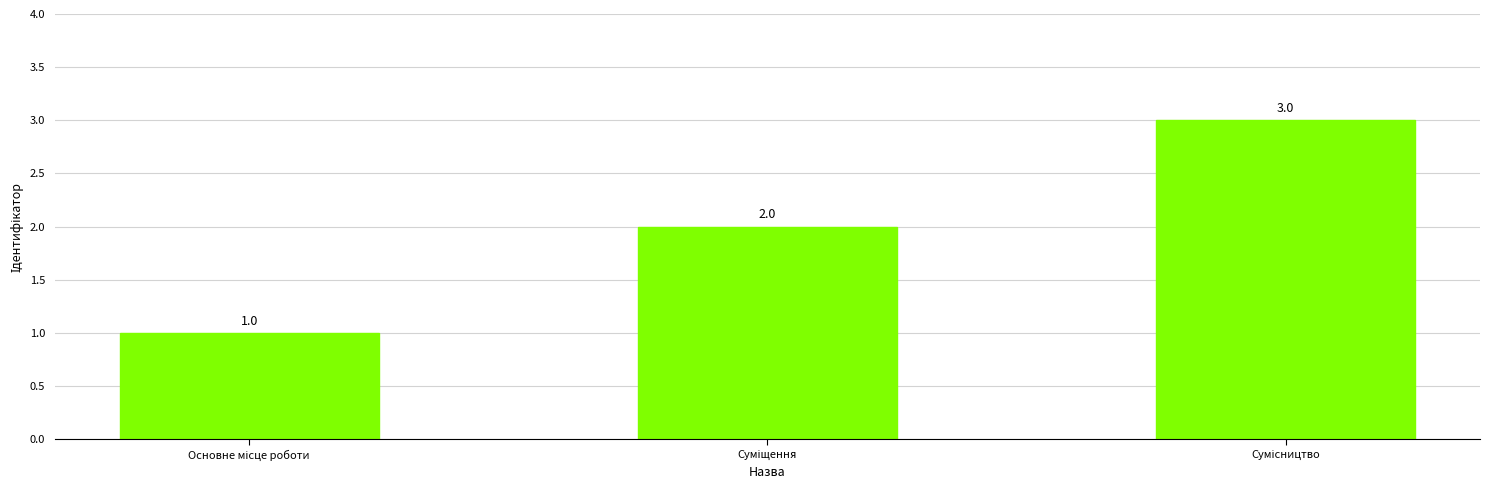

What is the sum of all values?

6